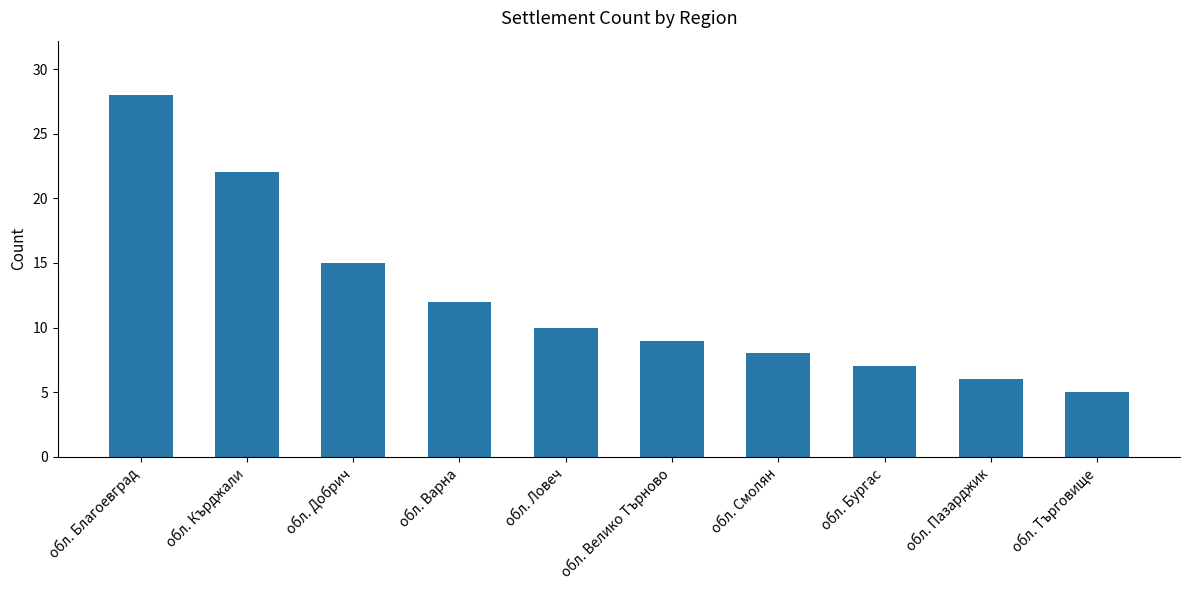

Reading left to right, list all the values displayed in this chart.

28	22	15	12	10	9	8	7	6	5